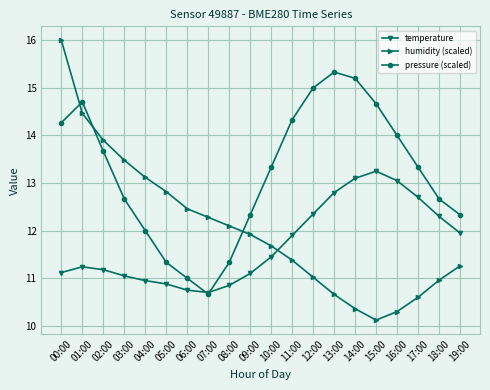

The temperature series shows 18.3 at 06:00. True or false?

False